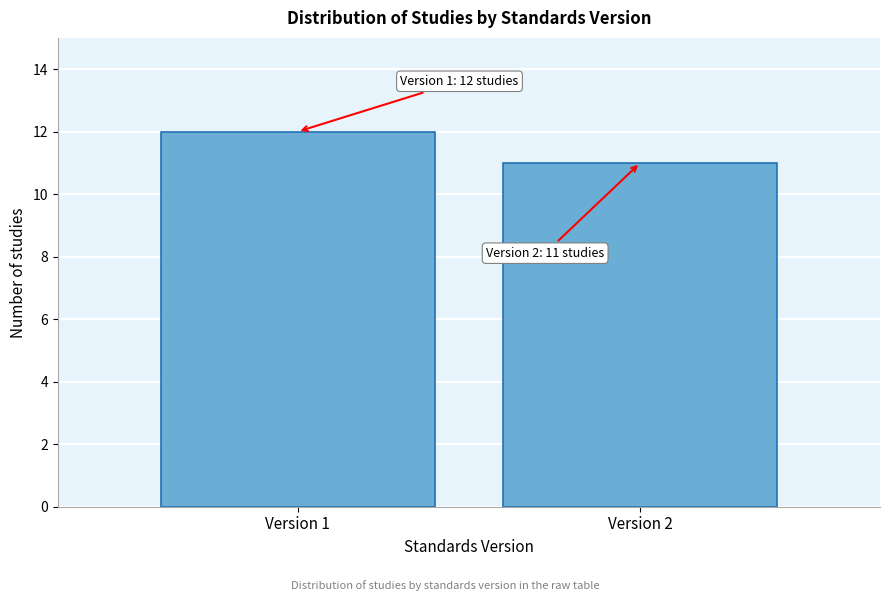

Reading left to right, list all the values displayed in this chart.

Version 1=12	Version 2=11